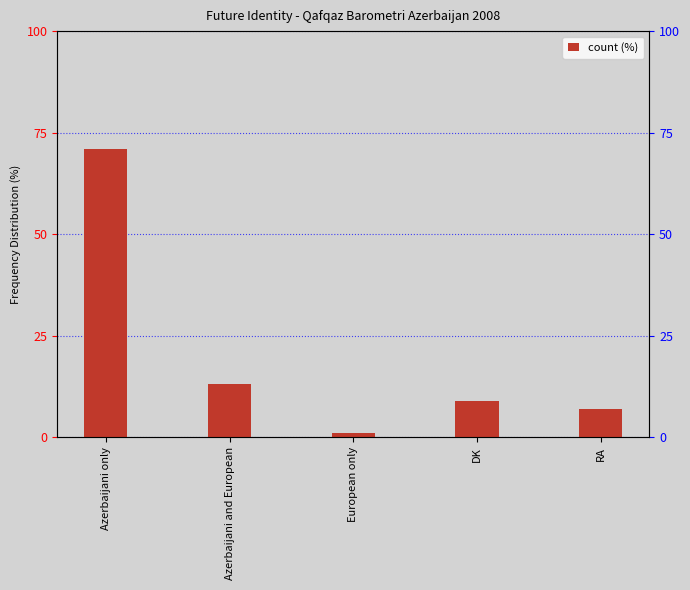

Rank the categories by value from highest to lowest.

Azerbaijani only, Azerbaijani and European, DK, RA, European only